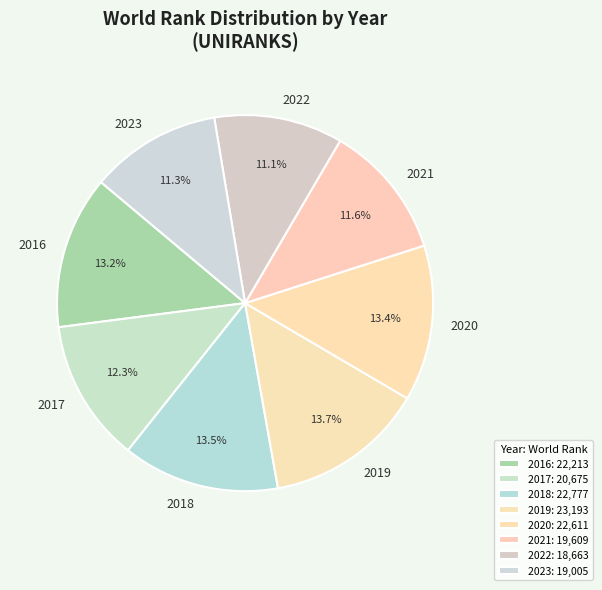

Count the number of slices in the pie.

8